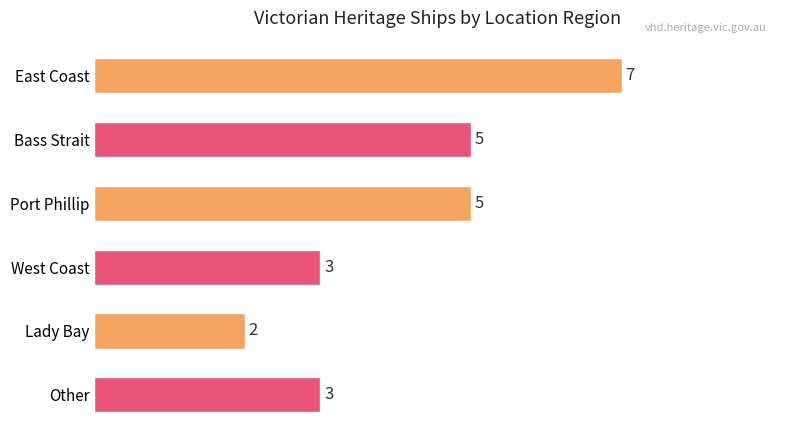

What is the average value?

4